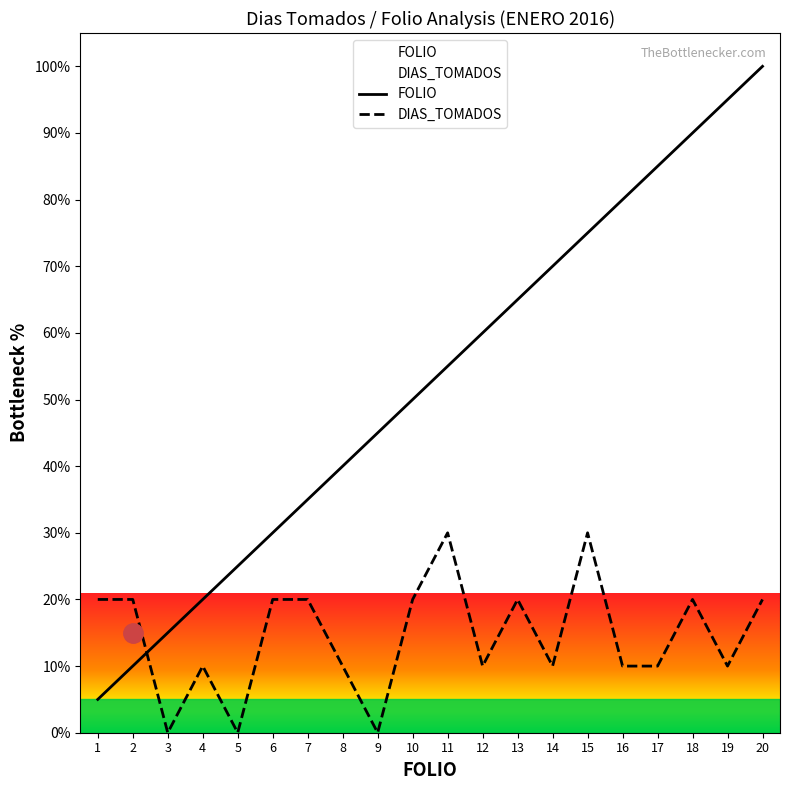

What is the total value across all series at 14?

80.0